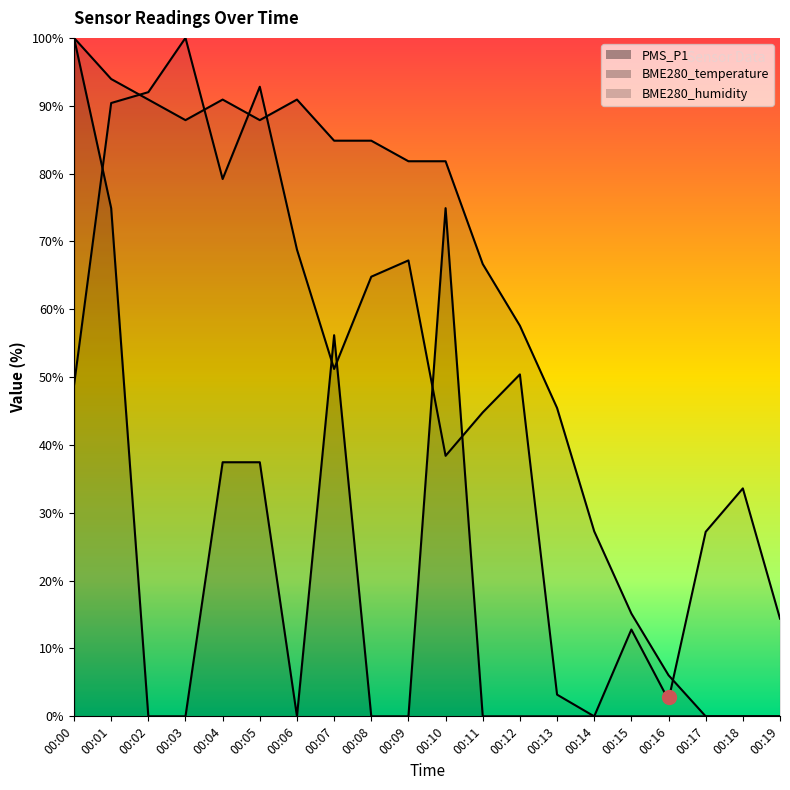

Does the chart have visible grid lines?

No